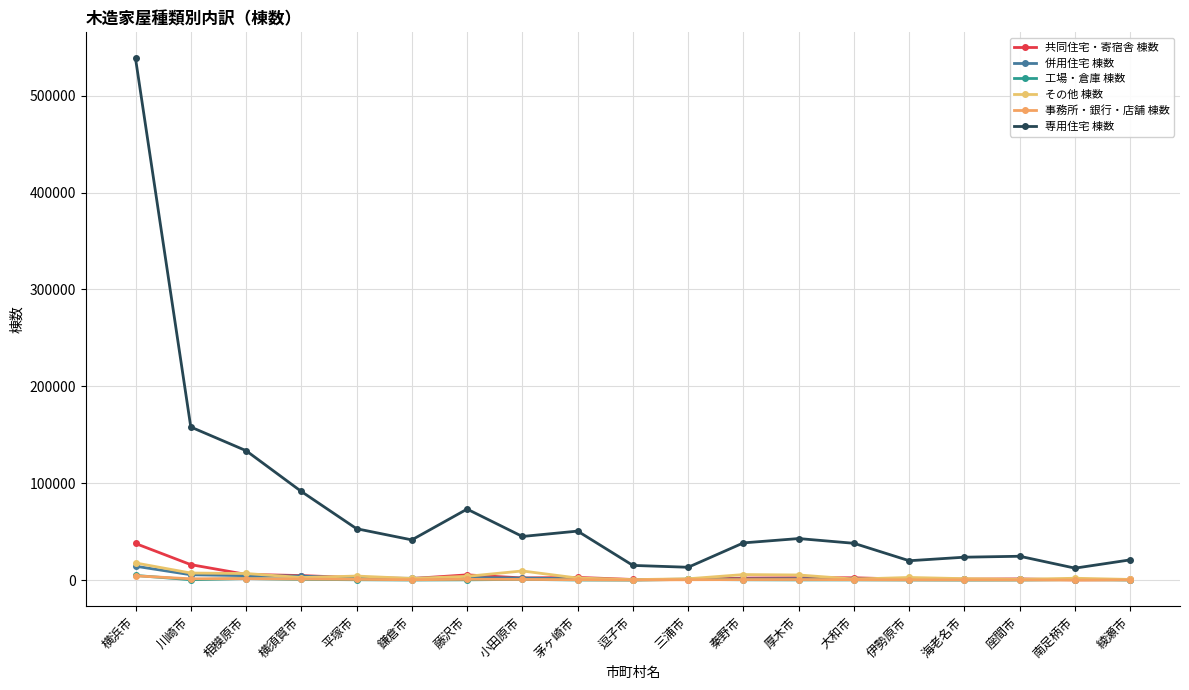

Is this an area chart (filled region under the line)?

No